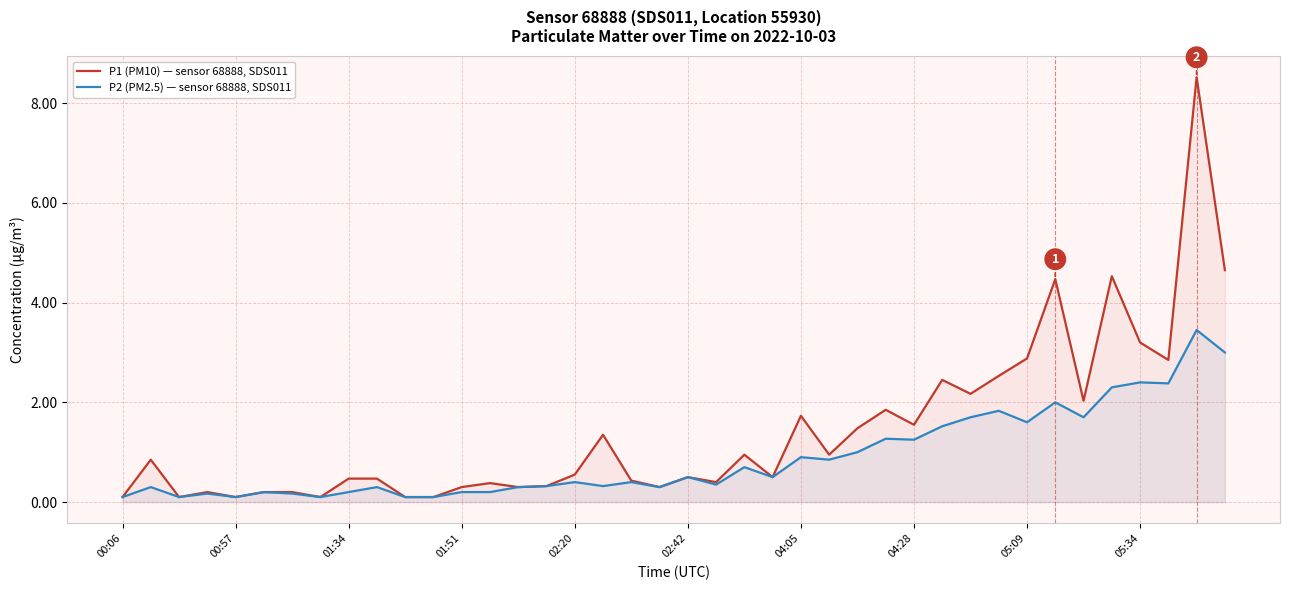

True or false: P1 (PM10) — sensor 68888, SDS011 and P2 (PM2.5) — sensor 68888, SDS011 intersect in this chart.

False